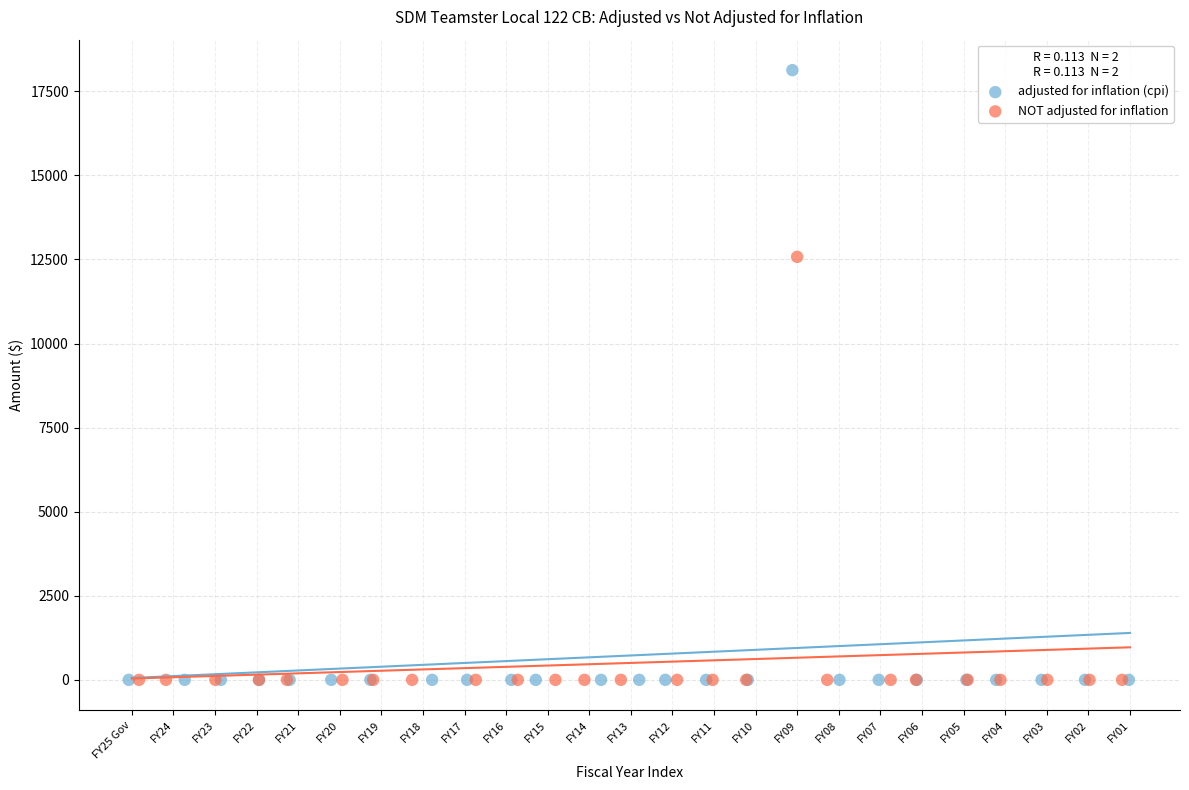

Which series reaches the maximum Y coordinate?

adjusted for inflation (cpi)